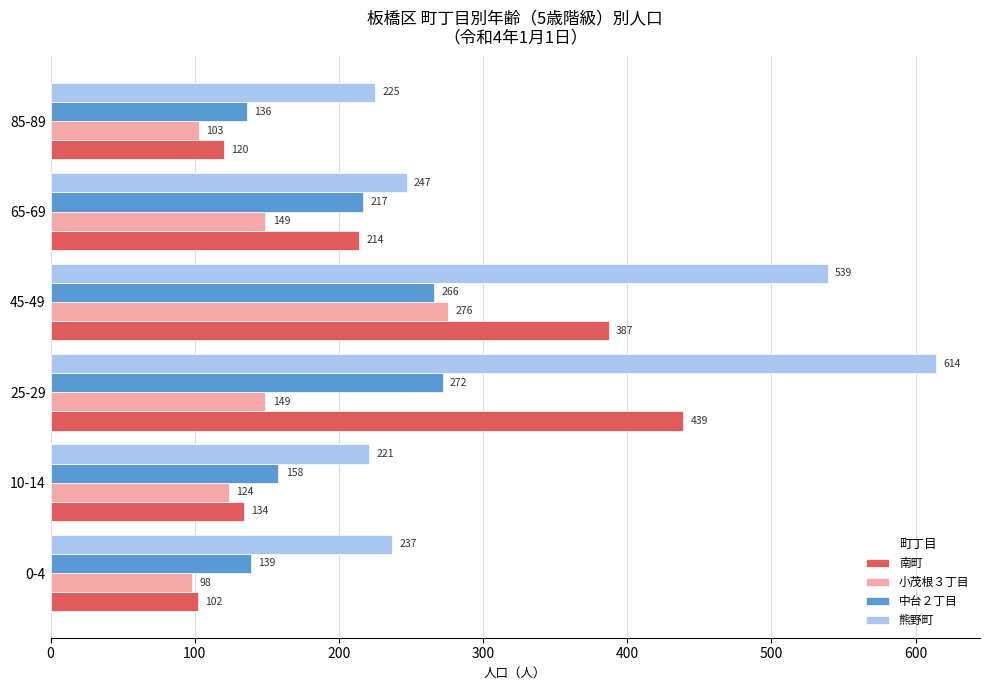

What is the smallest value displayed?

98